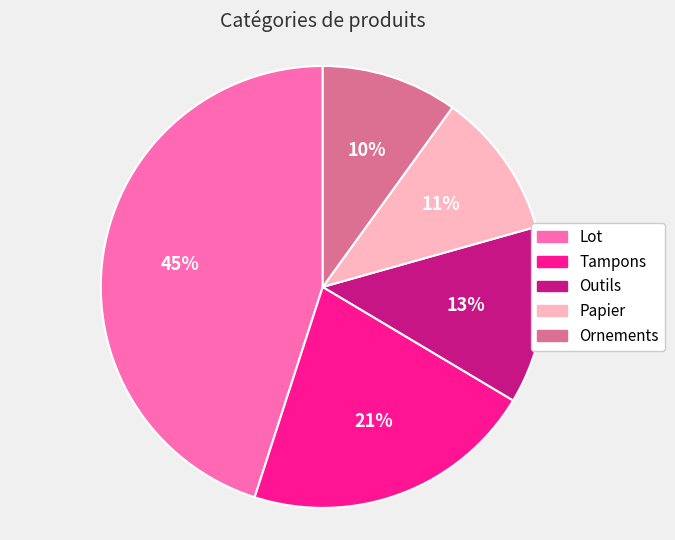

Does Ornements account for over 50% of the chart?

No